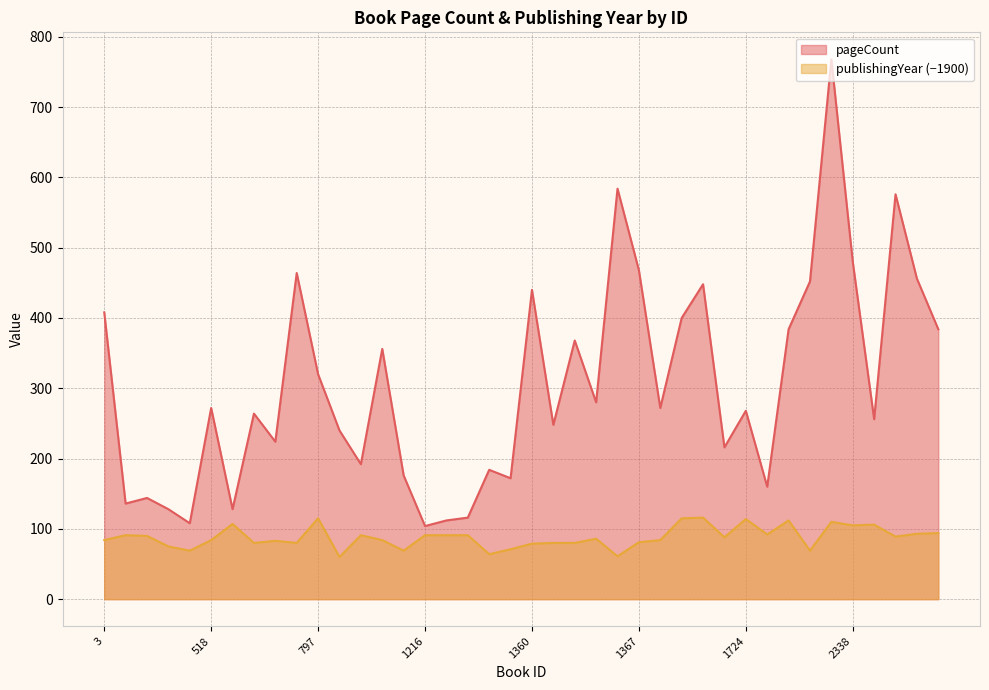

True or false: pageCount and publishingYear intersect in this chart.

False